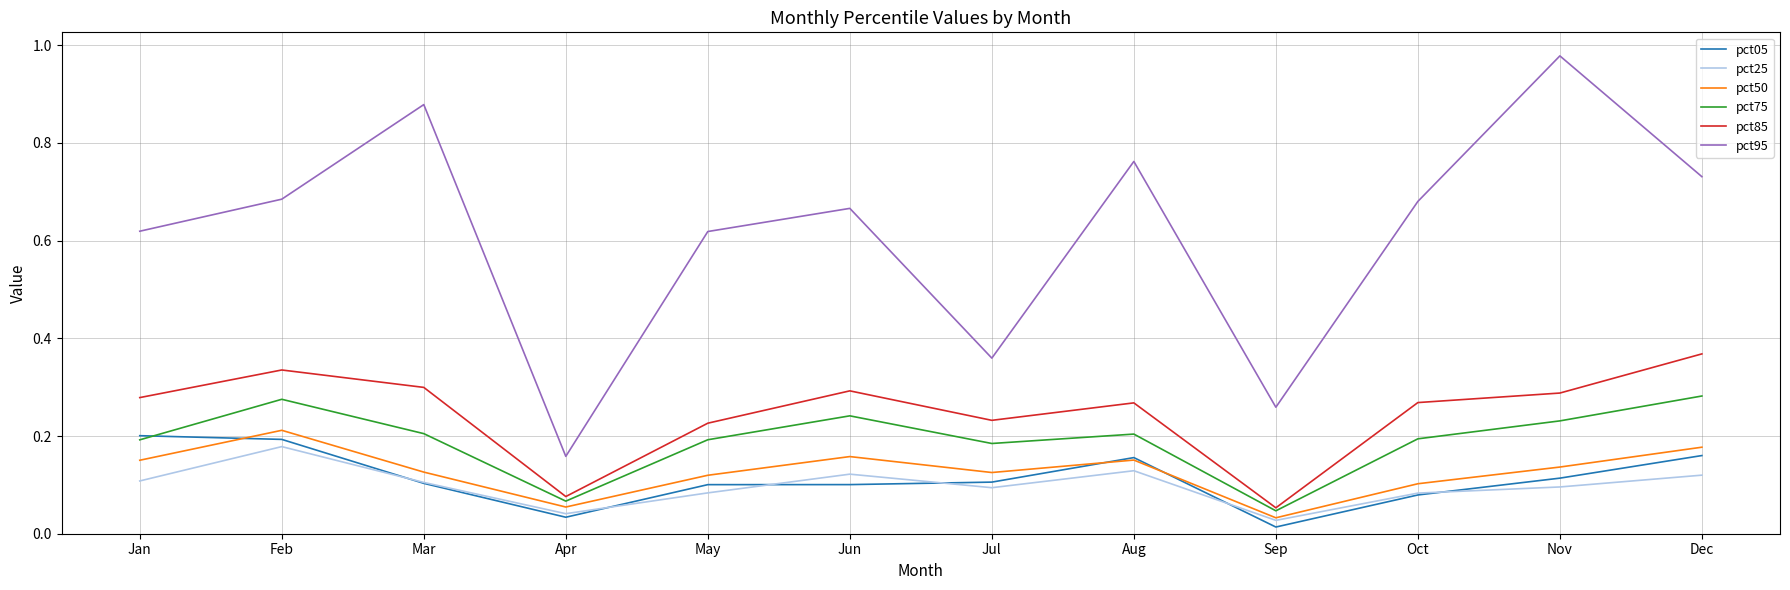

How many lines are shown in the chart?

6